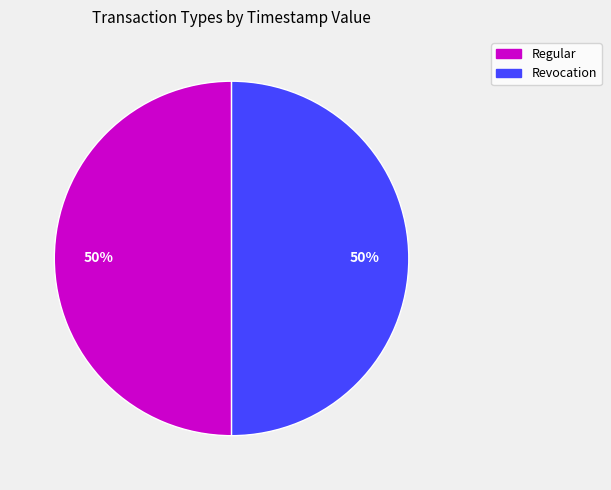

What percentage is the Regular slice, to the nearest percent?

50%